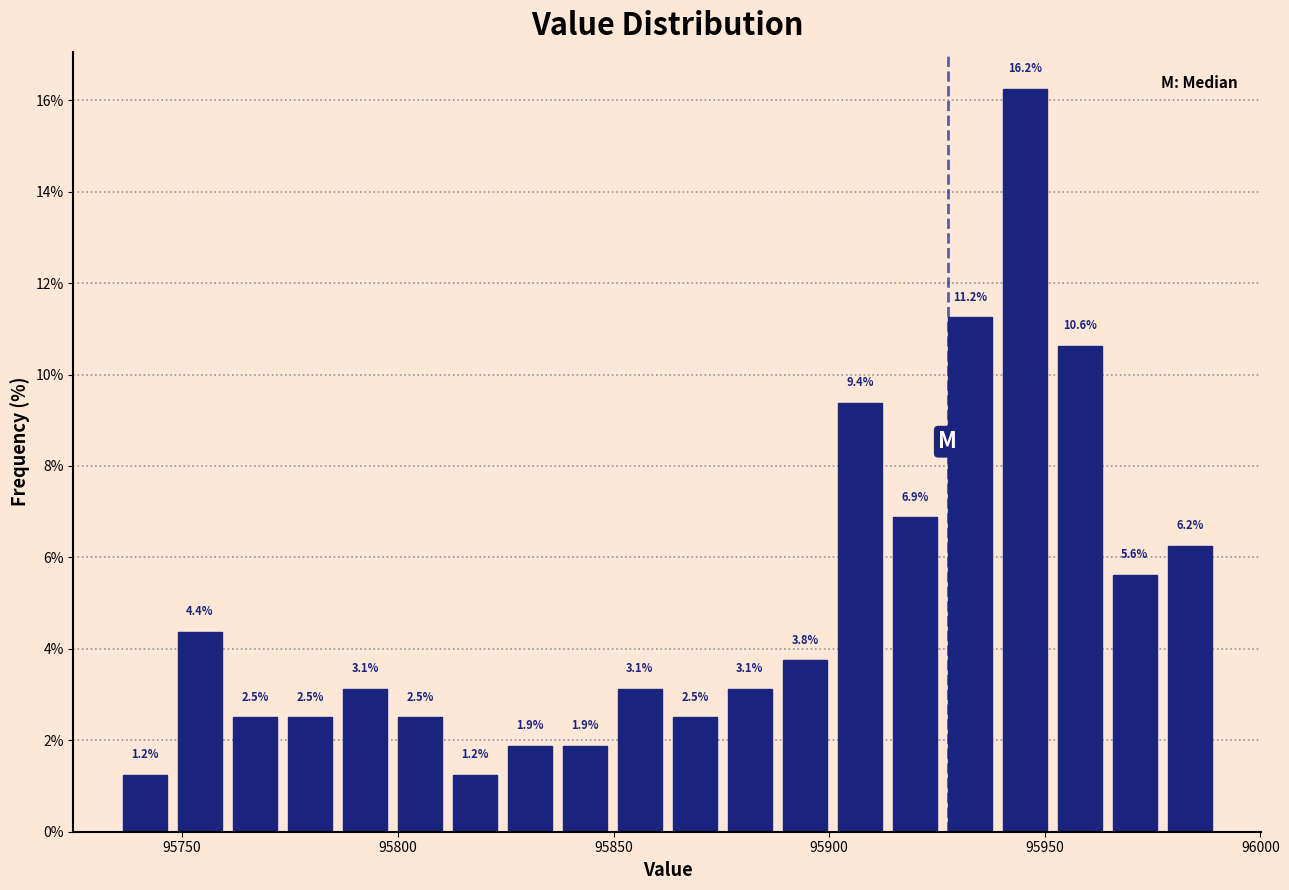

Around what value on the x-axis is the tallest bar? Give the approximate position of its centre, as read against the axis.

95945